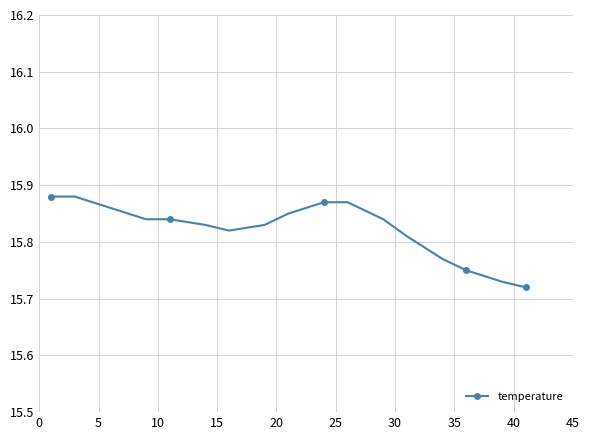

What is the sum of all values?

269.0